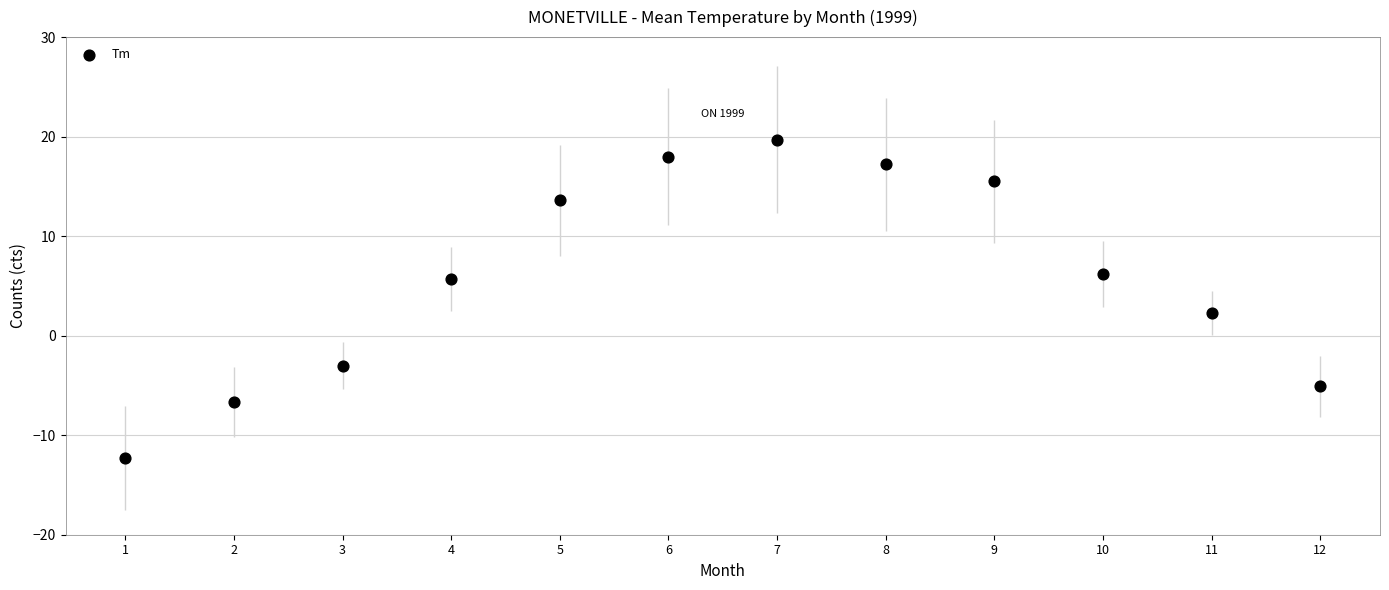

What Y value in the scatter plot is closest to 3?

2.3